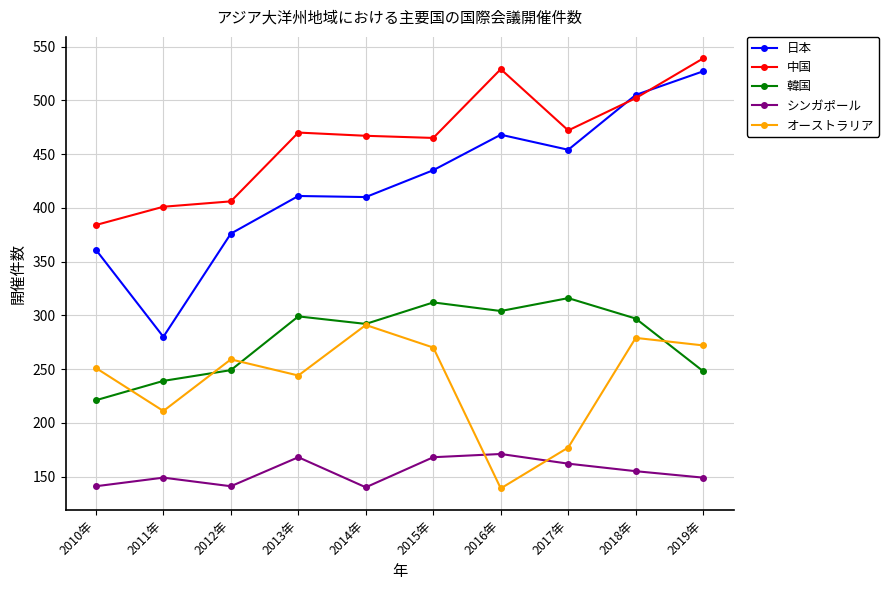

At how many categories does at least one series exceed 511?

2